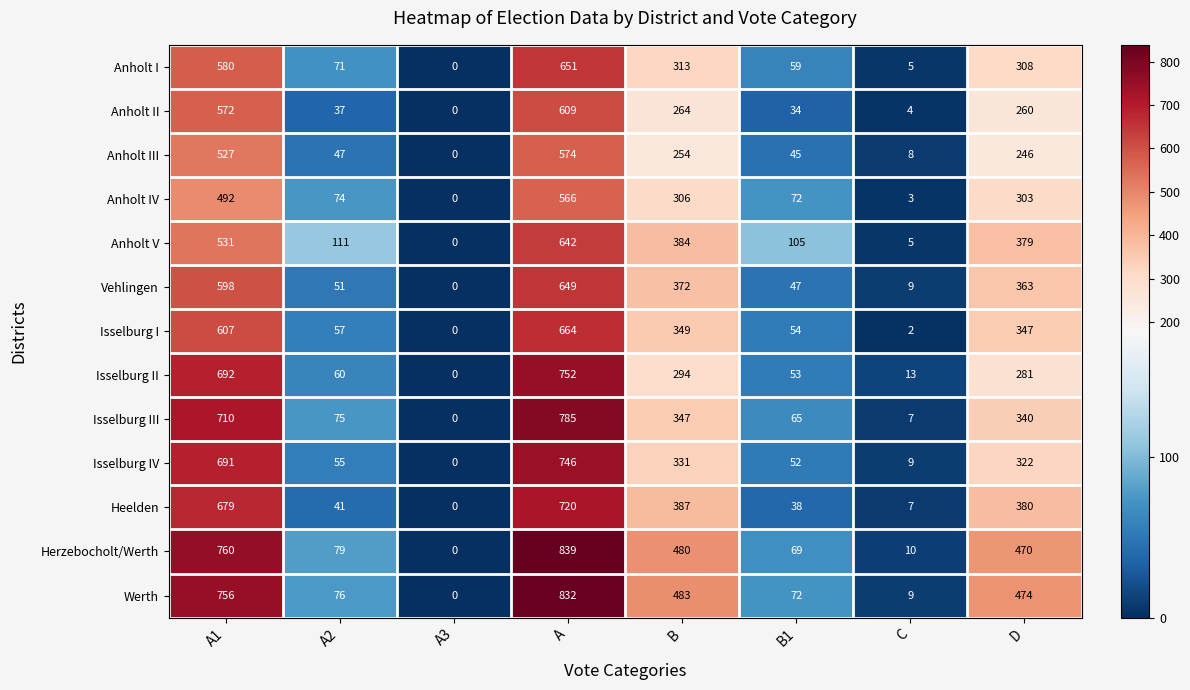

Which series has the largest total across all categories?

Herzebocholt/Werth